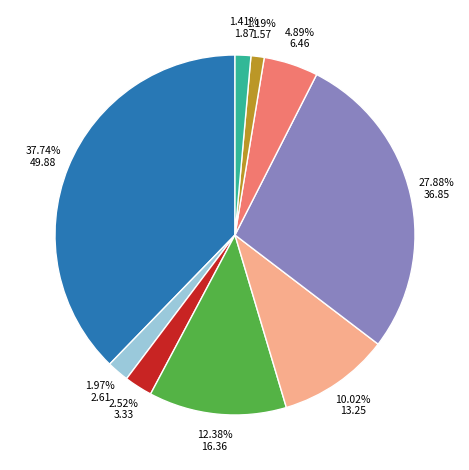

Is there any slice that represents more than half of the pie?

No